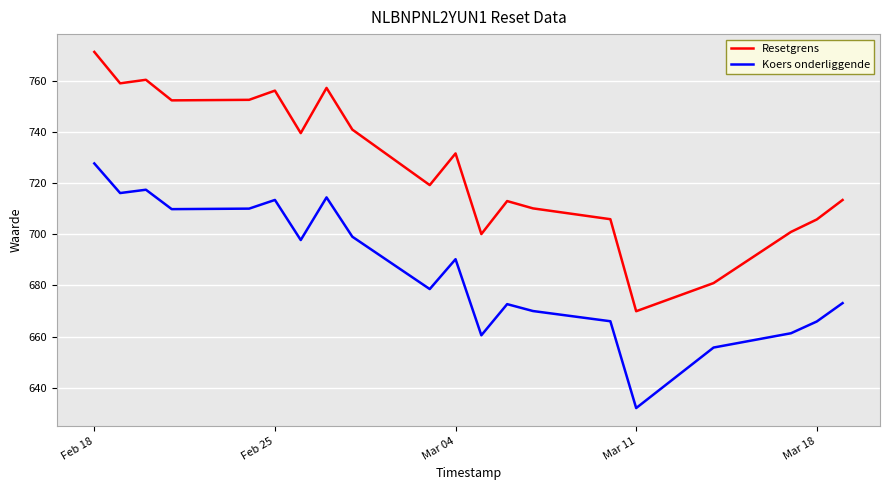

Which series has the widest spread of values?

Resetgrens